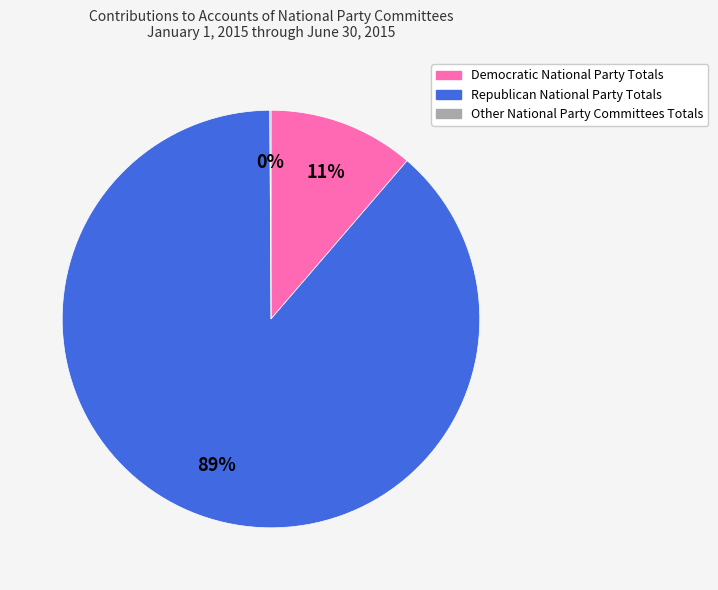

Is there a majority slice in this chart?

Yes